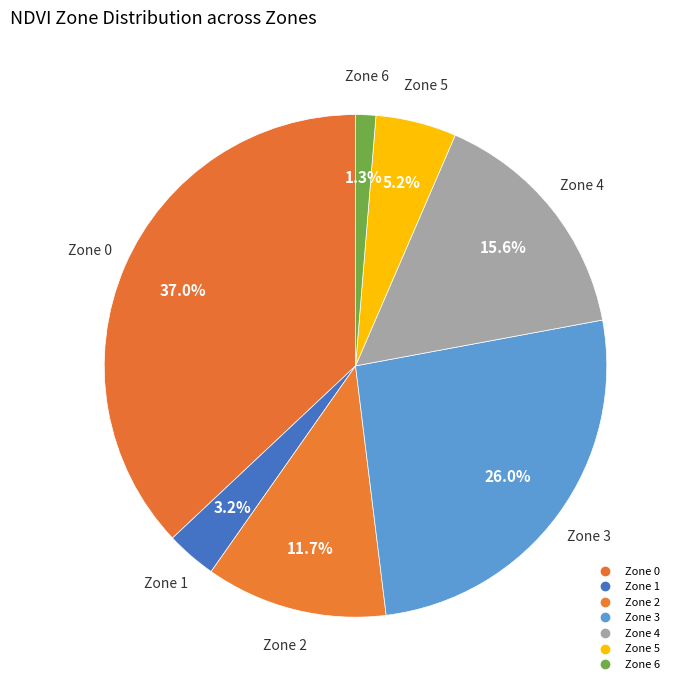

How many segments does this pie chart have?

7